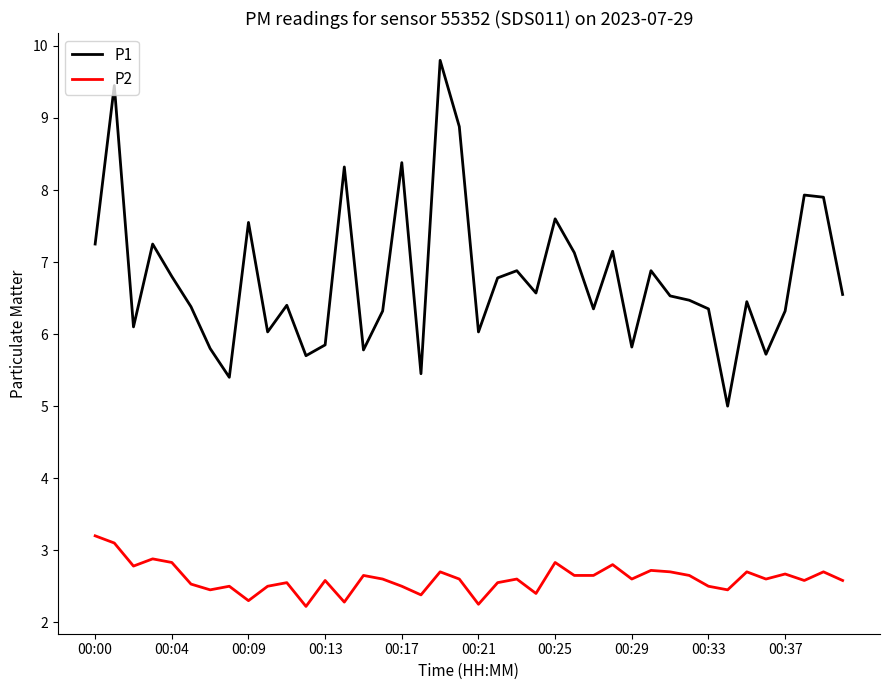

Which series has the largest range (max minus min)?

P1